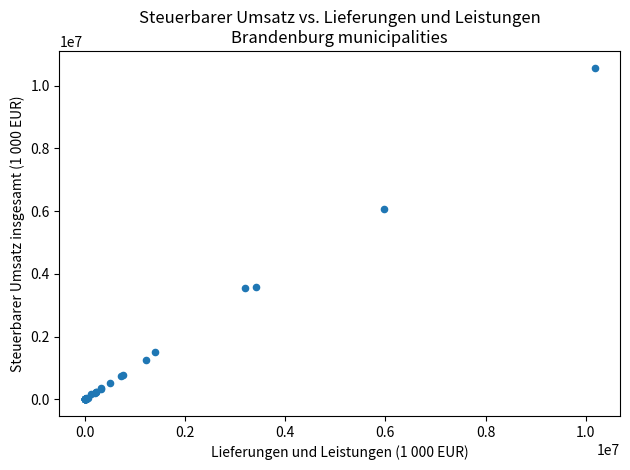

What Y value in the scatter plot is closest to 5291310?

6056591